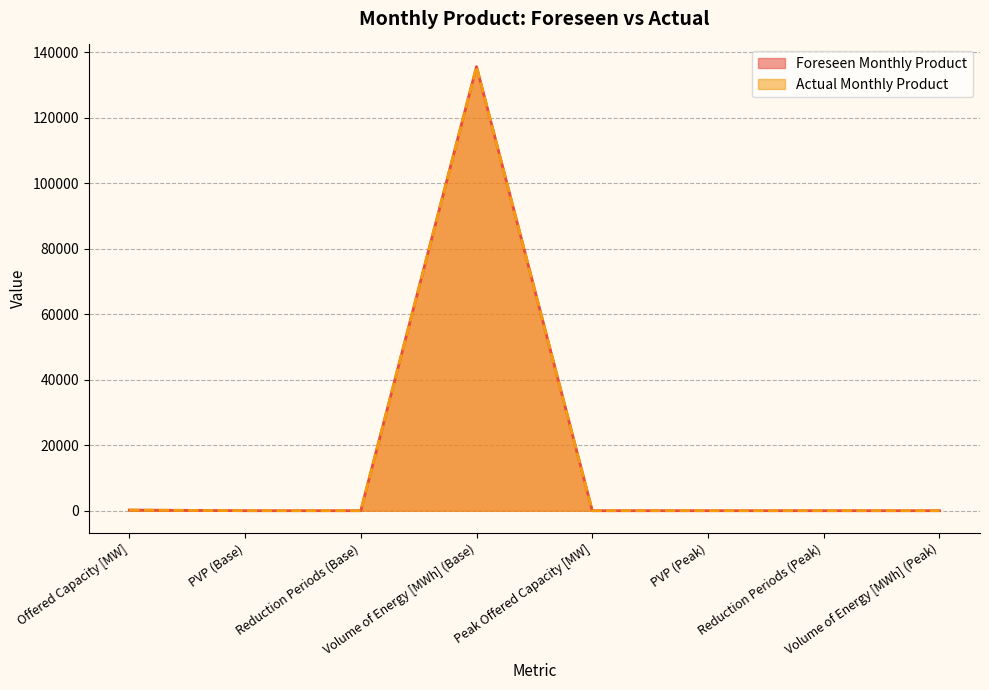

At how many categories does at least one series exceed 104173?

1